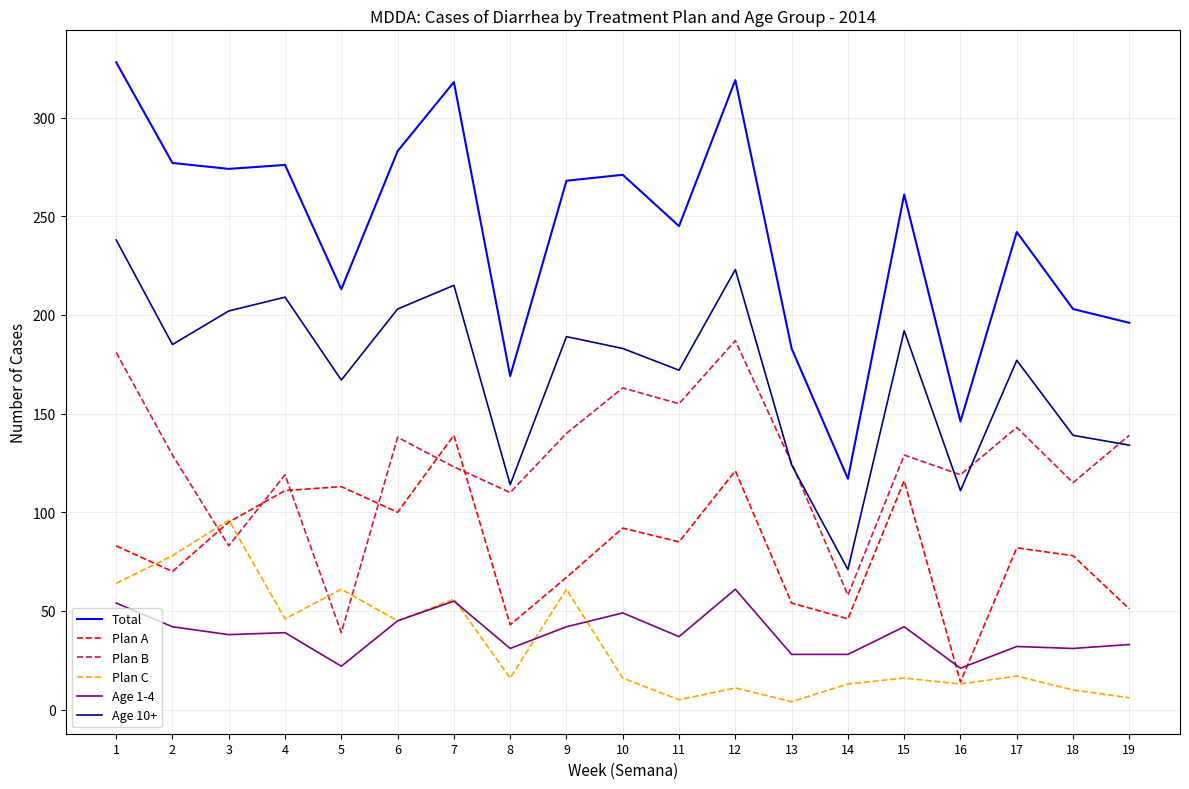

Rank the series at 10 from lowest to highest value.

Plan C, Age 1-4, Plan A, Plan B, Age 10+, Total